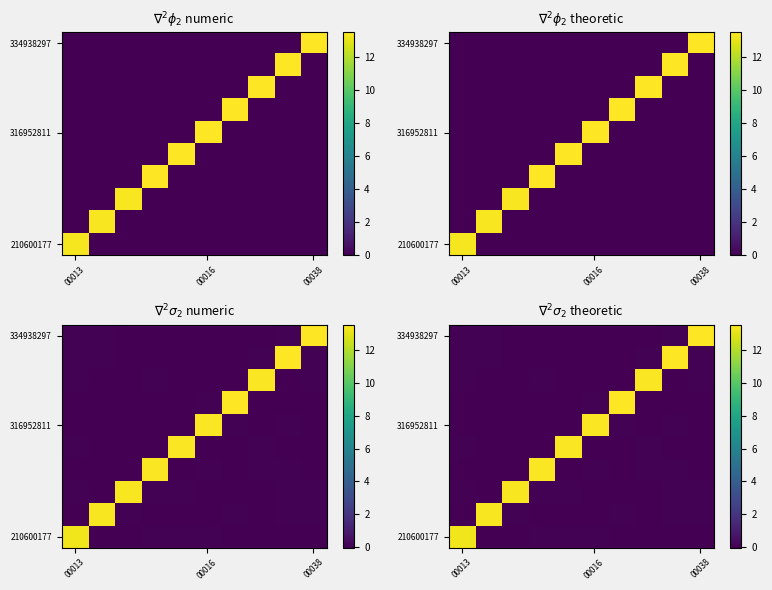

Between 00013 and 6, which is larger?

00013